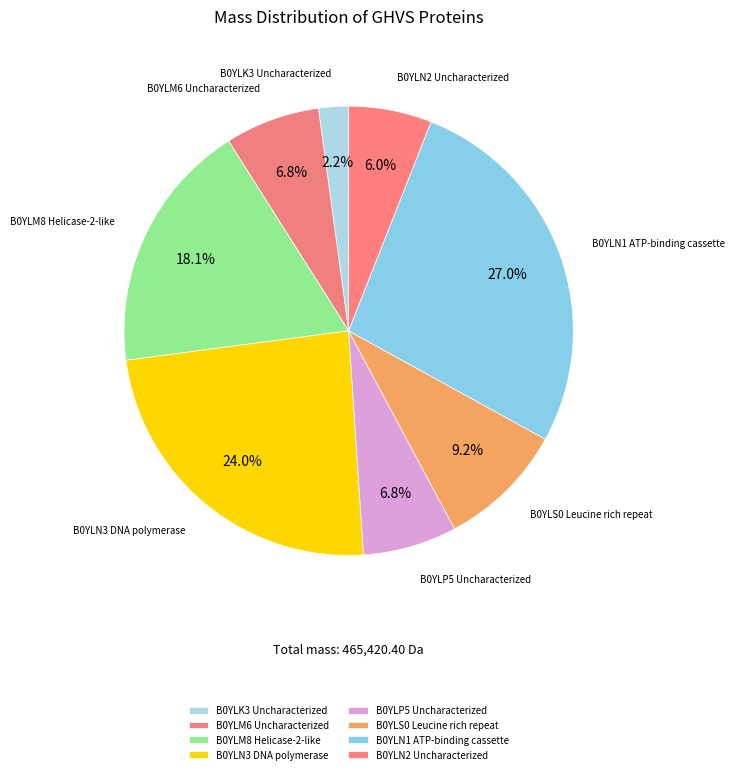

Which has a higher value, B0YLK3 Uncharacterized or B0YLM8 Helicase-2-like?

B0YLM8 Helicase-2-like